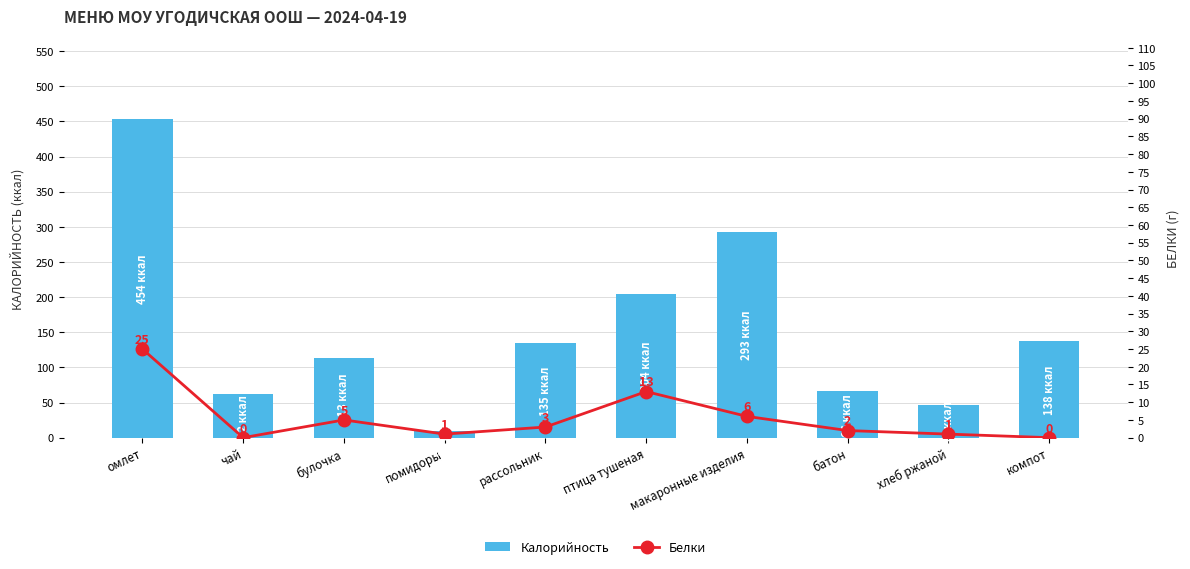

Rank the series by their maximum value, from highest to lowest.

Калорийность, Белки